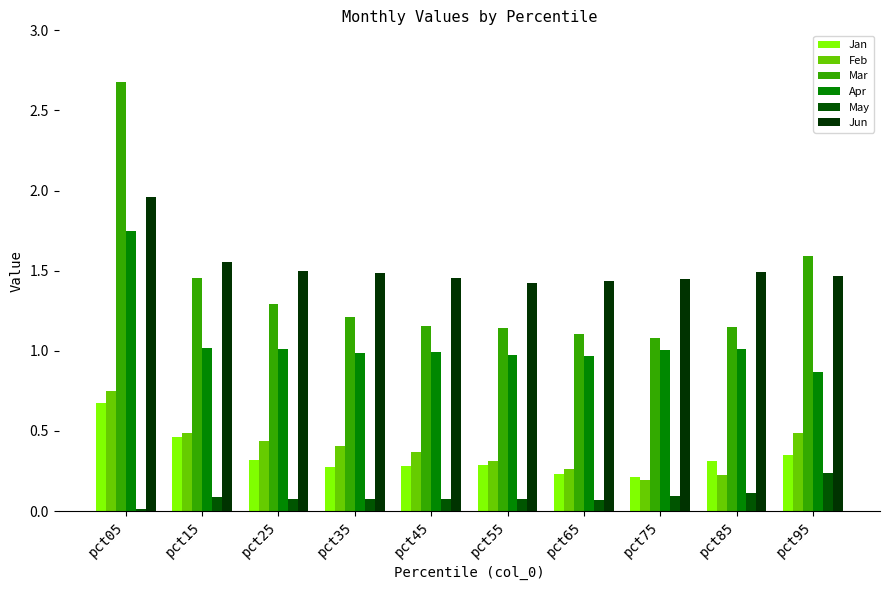

At how many categories does at least one series exceed 2?

1